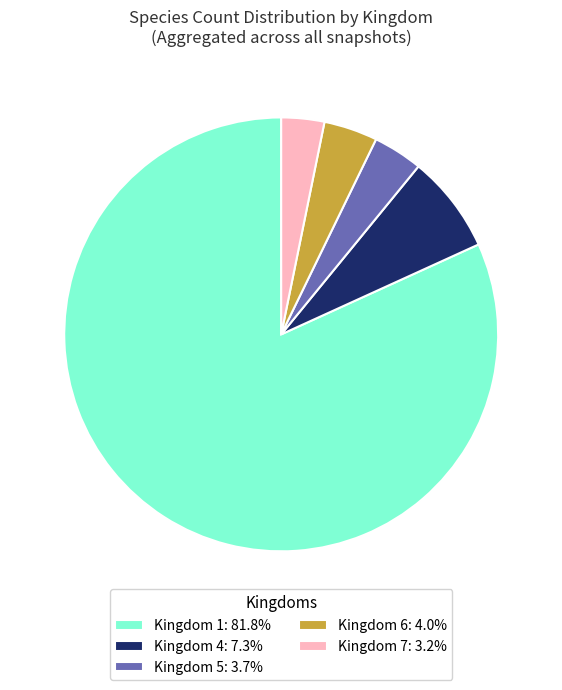

Is Kingdom 4: 7.3% the majority of the pie?

No